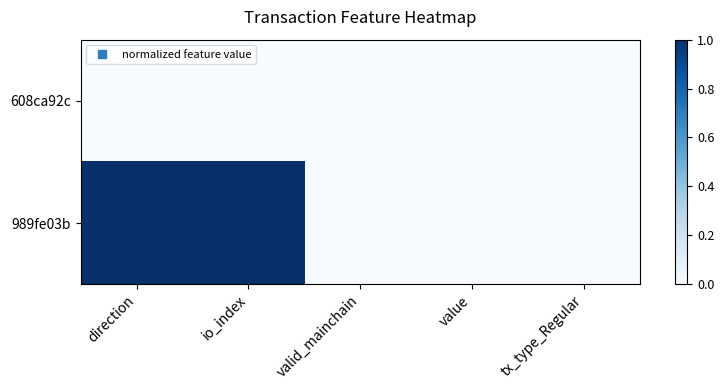

Reading left to right, extract all data points from this chart.

608ca92c: direction=0	io_index=0	valid_mainchain=0	value=0	tx_type_Regular=0
989fe03b: direction=1	io_index=1	valid_mainchain=0	value=0	tx_type_Regular=0